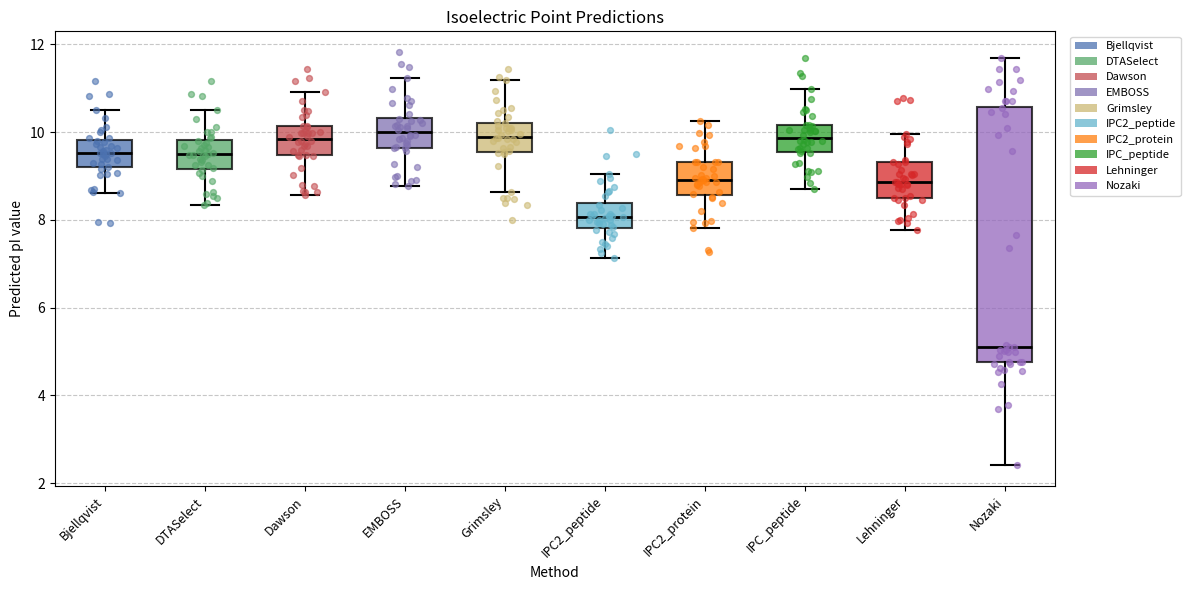

Reading left to right, transcribe this box plot: for each box, give where its median line is, the range the box spans, and where its two whiskers end, as read against the y-axis. The values are not printed on the chart, so give them approximately, as read against the axis.

Bjellqvist: median 9.6, box 9.2 to 9.8, whiskers 8.6 to 10.4
DTASelect: median 9.4, box 9.2 to 9.8, whiskers 8.4 to 10.4
Dawson: median 9.8, box 9.4 to 10.2, whiskers 8.6 to 11.0
EMBOSS: median 10.0, box 9.6 to 10.4, whiskers 8.8 to 11.2
Grimsley: median 9.8, box 9.6 to 10.2, whiskers 8.6 to 11.2
IPC2_peptide: median 8.0, box 7.8 to 8.4, whiskers 7.2 to 9.0
IPC2_protein: median 9.0, box 8.6 to 9.4, whiskers 7.8 to 10.2
IPC_peptide: median 9.8, box 9.6 to 10.2, whiskers 8.8 to 11.0
Lehninger: median 8.8, box 8.6 to 9.4, whiskers 7.8 to 10.0
Nozaki: median 5.2, box 4.8 to 10.6, whiskers 2.4 to 11.6